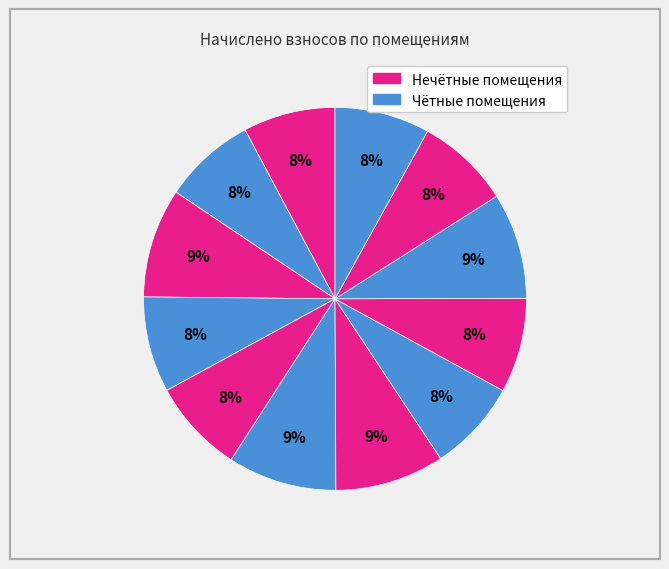

Is there any slice that represents more than half of the pie?

No